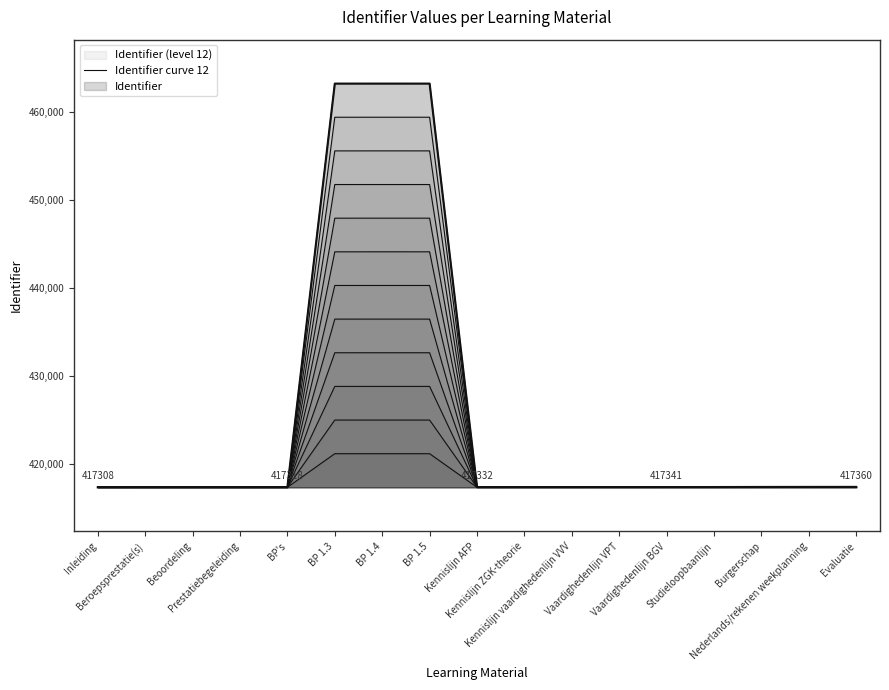

Rank the categories by value from lowest to highest.

Inleiding, Beroepsprestatie(s), Beoordeling, Prestatiebegeleiding, BP's, Kennislijn AFP, Kennislijn ZGK-theorie, Kennislijn vaardighedenlijn VVV, Vaardighedenlijn VPT, Vaardighedenlijn BGV, Studieloopbaanlijn, Burgerschap, Nederlands/rekenen weekplanning, Evaluatie, BP 1.3, BP 1.5, BP 1.4